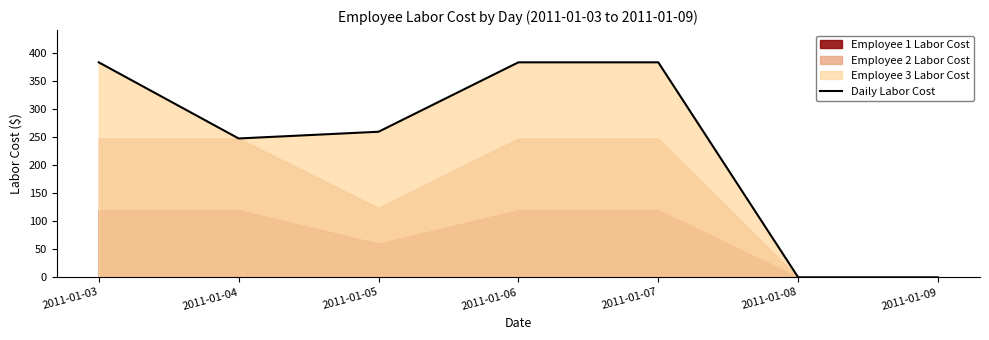

List the labels in order of value, smallest first.

2011-01-08, 2011-01-09, 2011-01-04, 2011-01-05, 2011-01-03, 2011-01-06, 2011-01-07